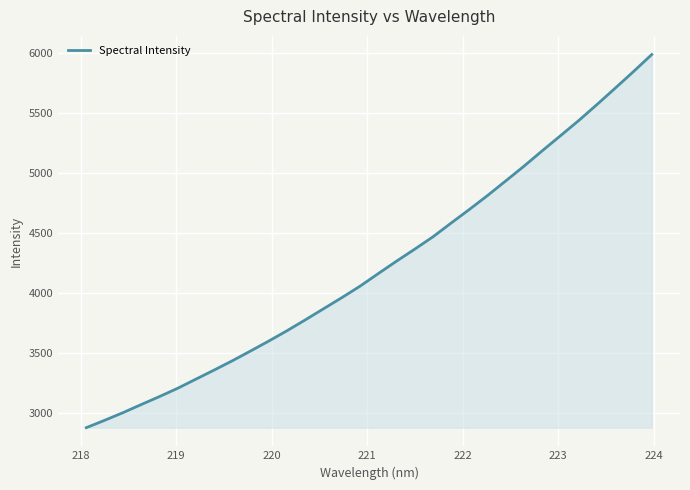

What is the smallest value displayed?

2877.7